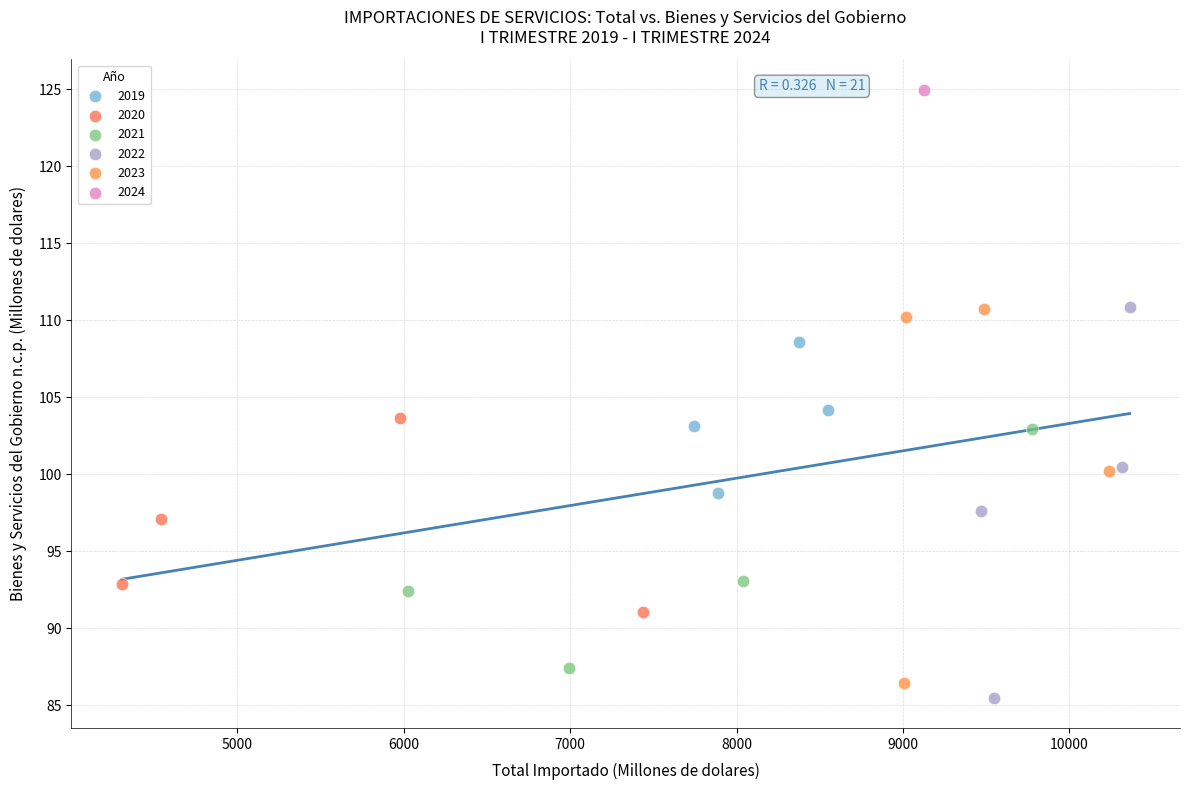

What are all the series names shown in the legend?

2019, 2020, 2021, 2022, 2023, 2024